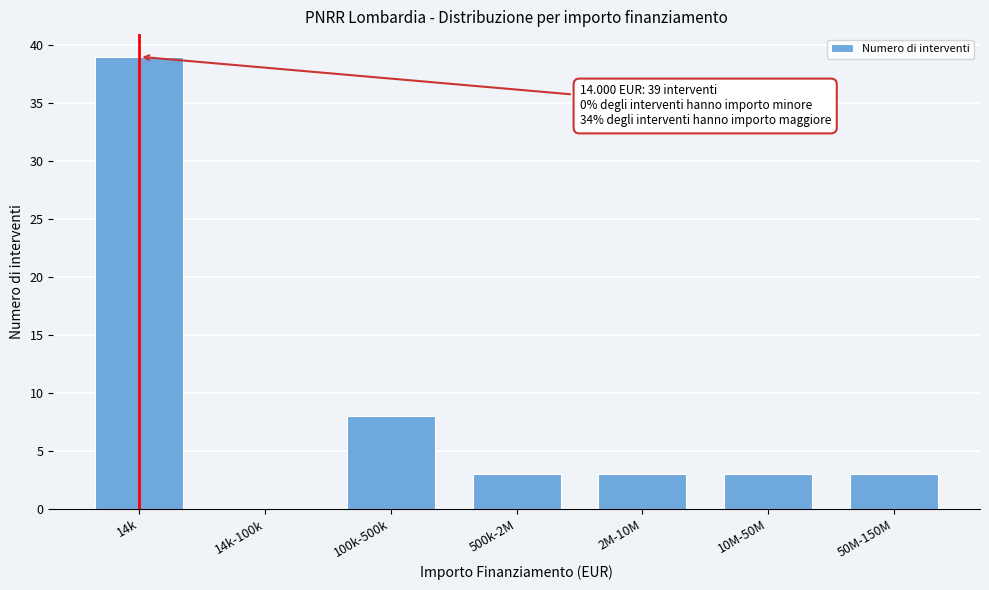

Reading right to left, extract all data points from this chart.

50M-150M=3	10M-50M=3	2M-10M=3	500k-2M=3	100k-500k=8	14k-100k=0	14k=39